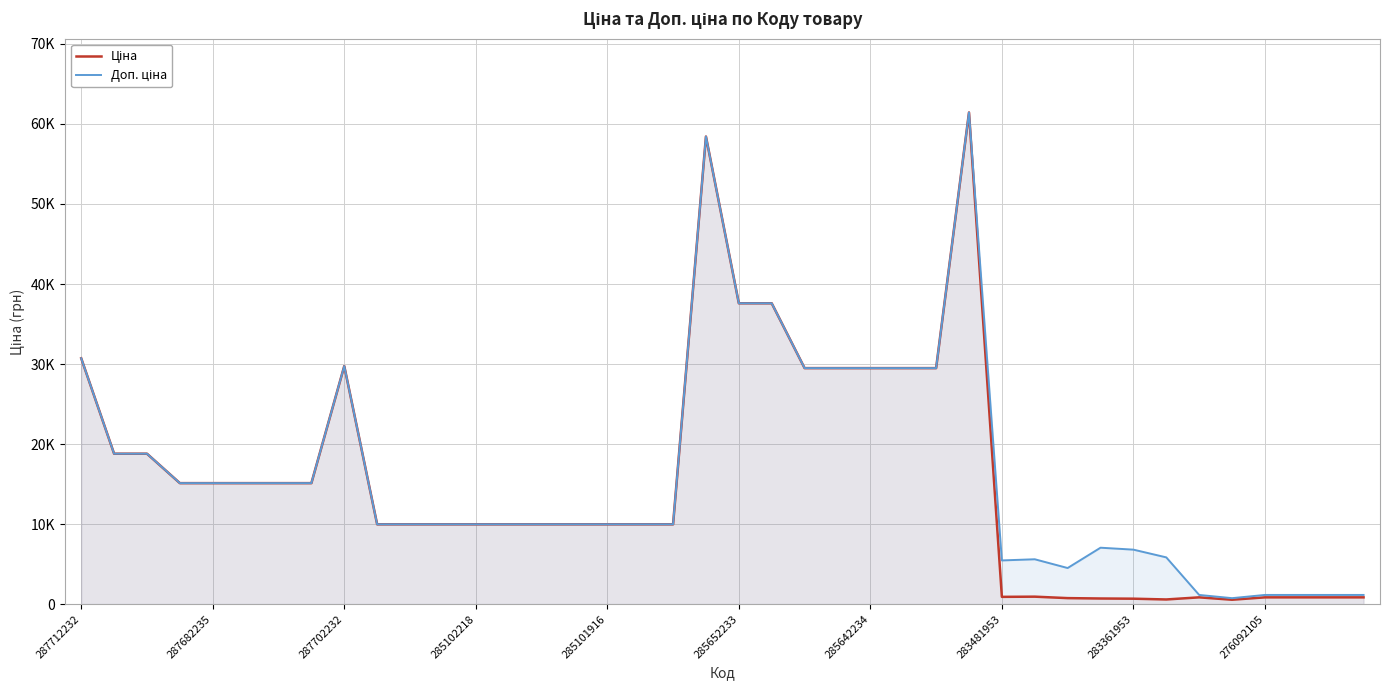

What is the average value of the Доп. ціна series?

16442.4